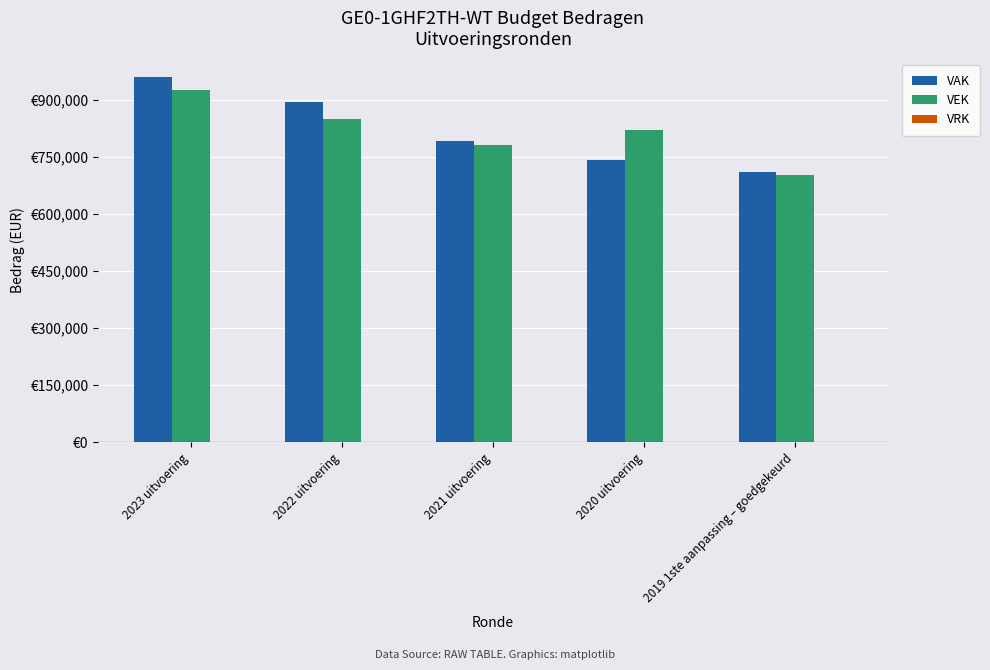

List the series in order of their peak value, highest first.

VAK, VEK